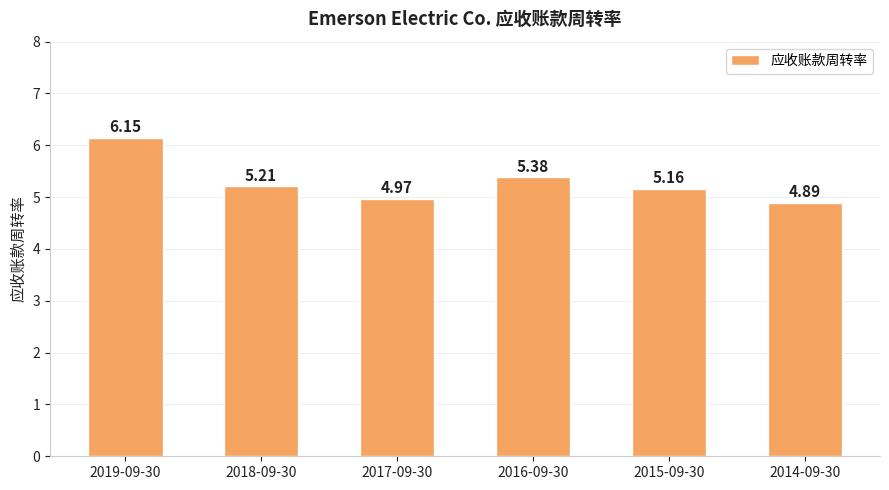

Which category has the highest value across all series?

2019-09-30